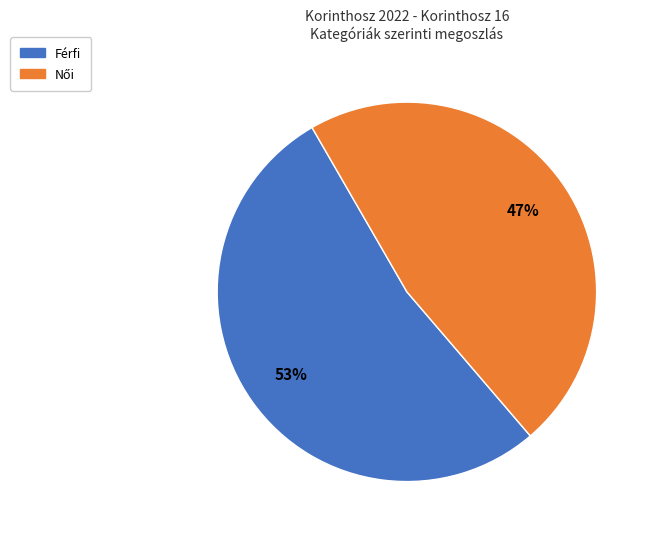

Is there a majority slice in this chart?

Yes